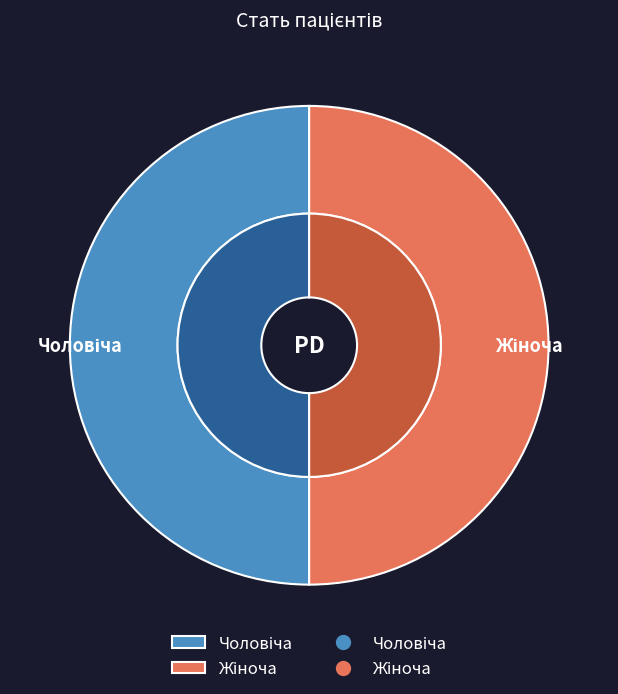

Combined, do Чоловіча and Жіноча account for over 50%?

Yes